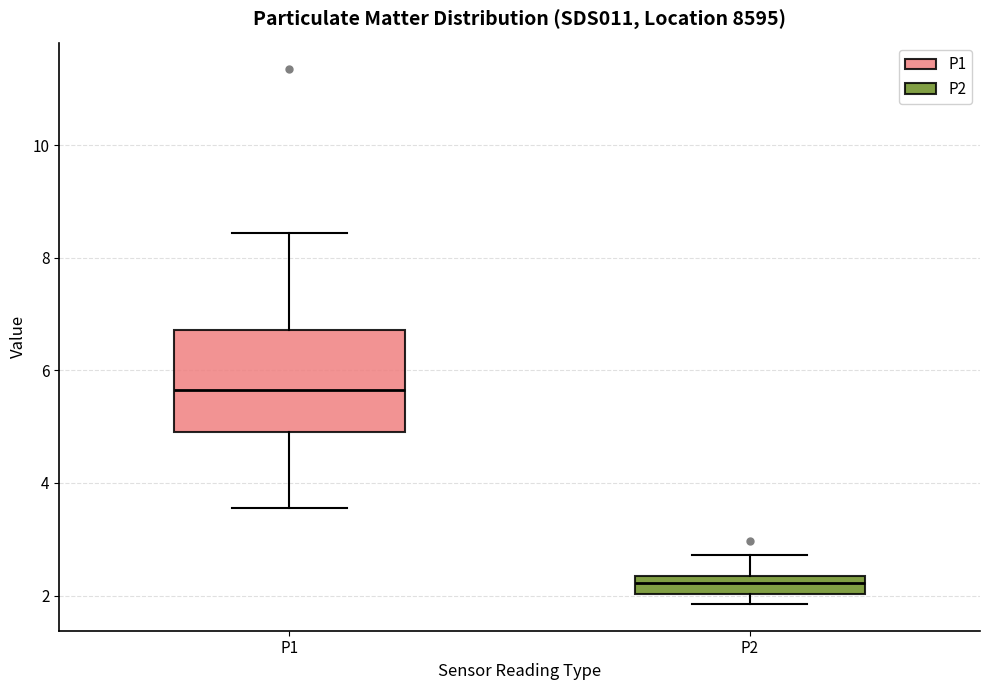

Reading left to right, read every box against the y-axis: the position of its median line, the range the box covers, and the ends of its whiskers. The values are not printed on the chart, so give them approximately, as read against the axis.

P1: median 5.6, box 5.0 to 6.8, whiskers 3.6 to 8.4
P2: median 2.2, box 2.0 to 2.4, whiskers 1.8 to 2.8